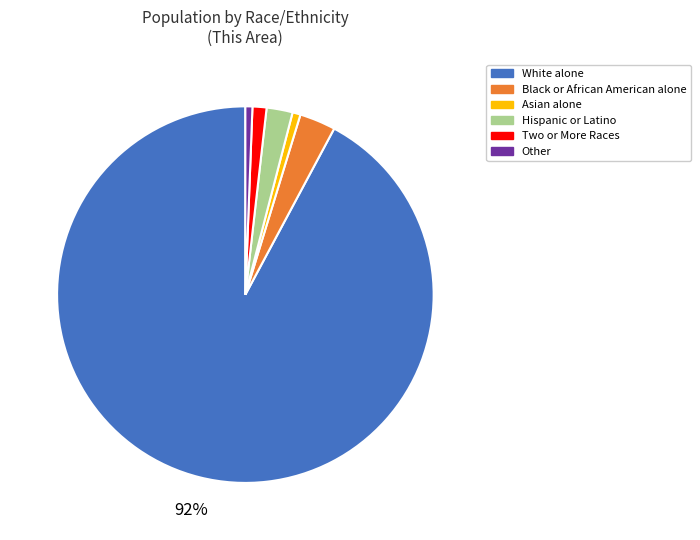

To the nearest percent, what is the average slice percentage?

17%